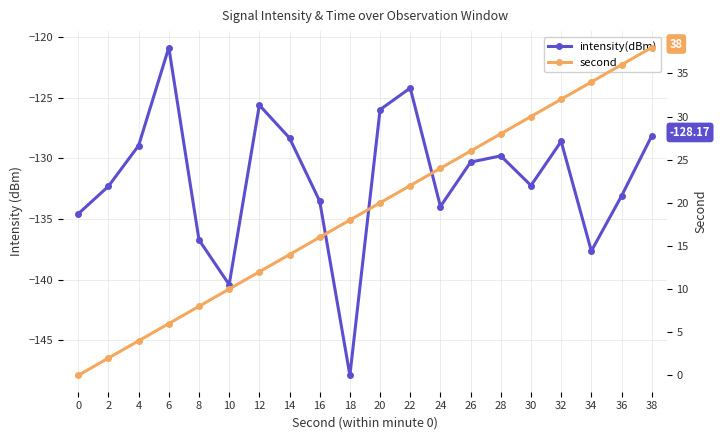

List the series in order of their overall mean, lowest first.

intensity(dBm), second